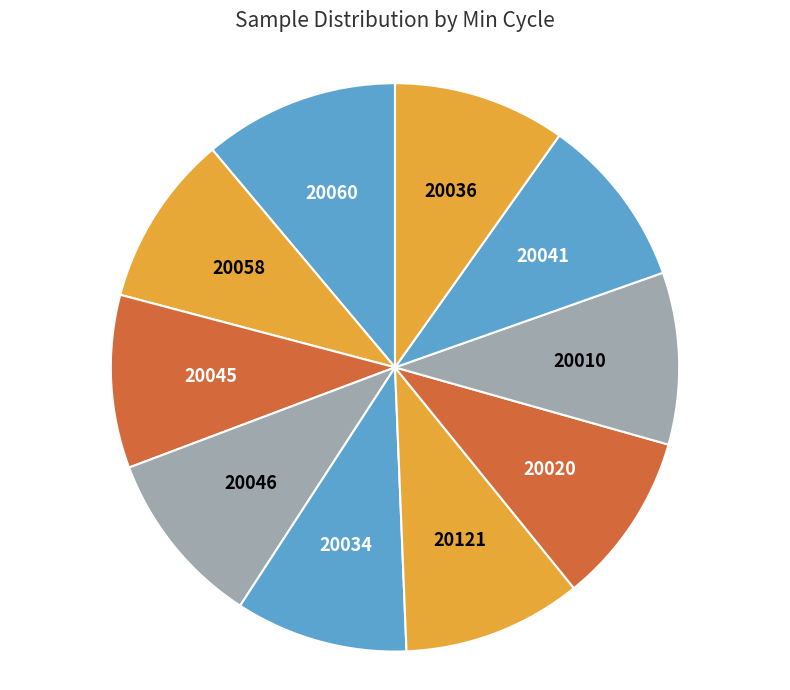

How many segments does this pie chart have?

10